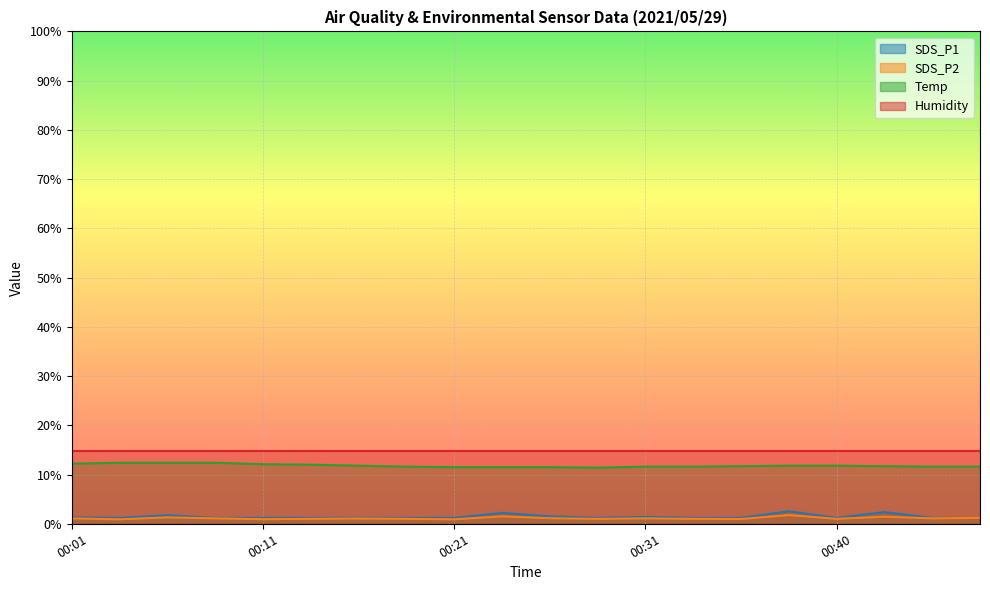

At how many categories does at least one series exceed 11?

20